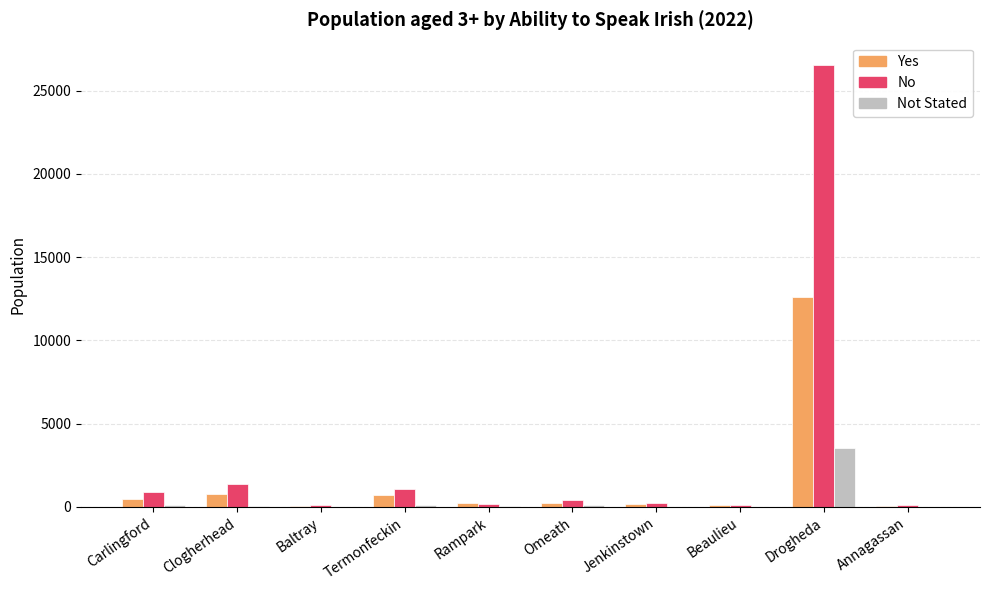

What are all the series names shown in the legend?

Yes, No, Not Stated